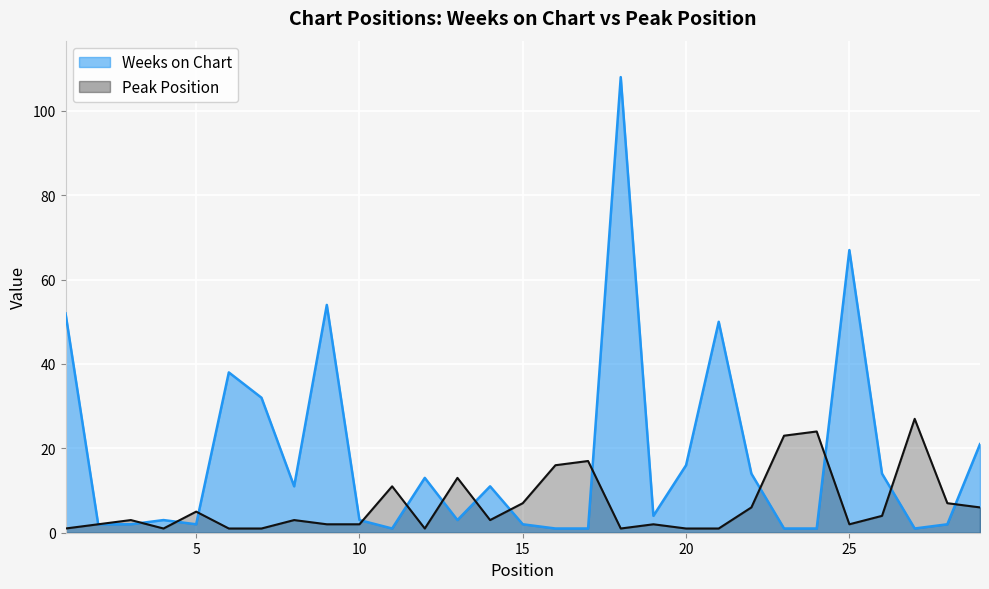

True or false: Peak Position and Weeks on Chart cross at least once.

True